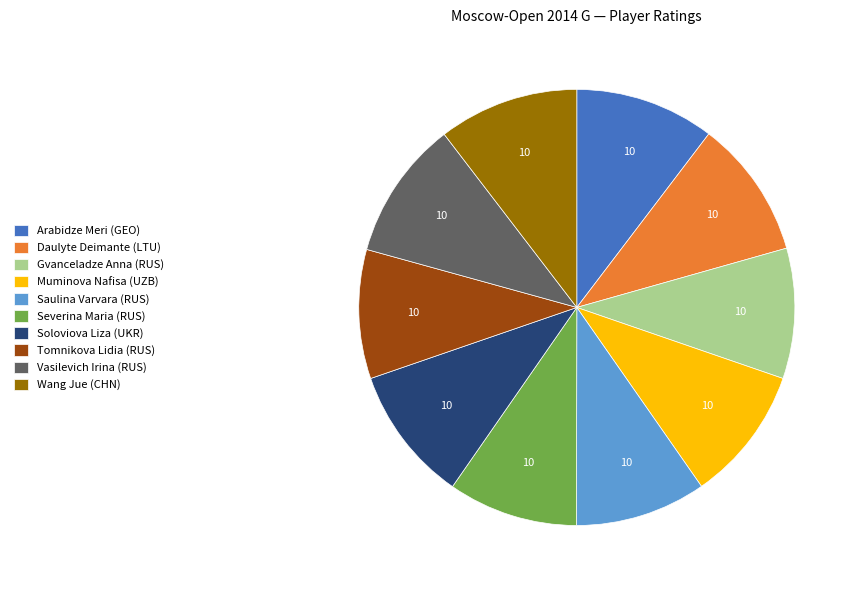

Do Vasilevich Irina (RUS) and Muminova Nafisa (UZB) together represent more than half of the pie?

No